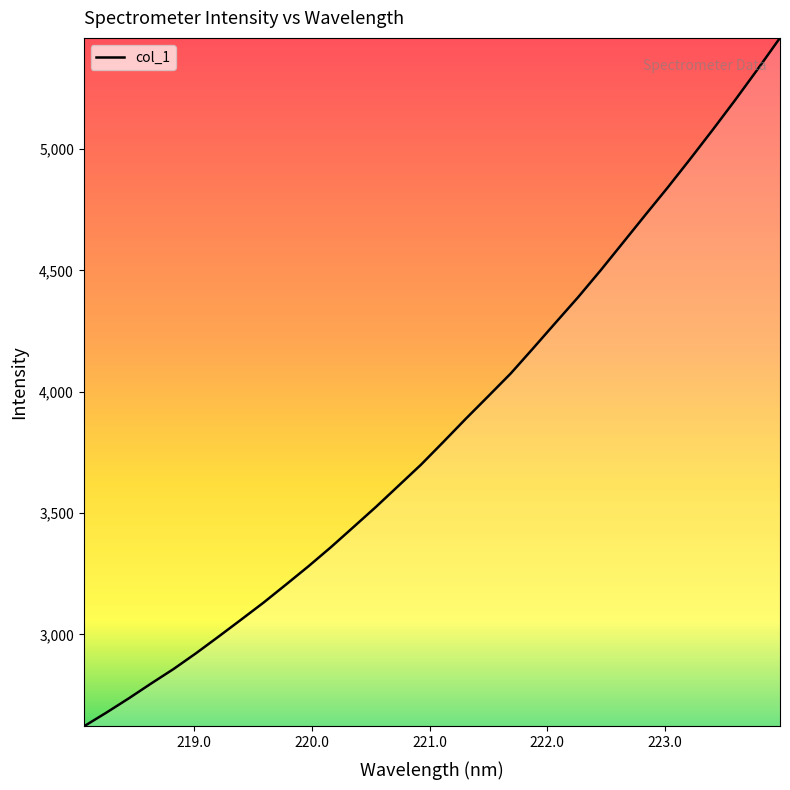

What is the average value?

3850.7